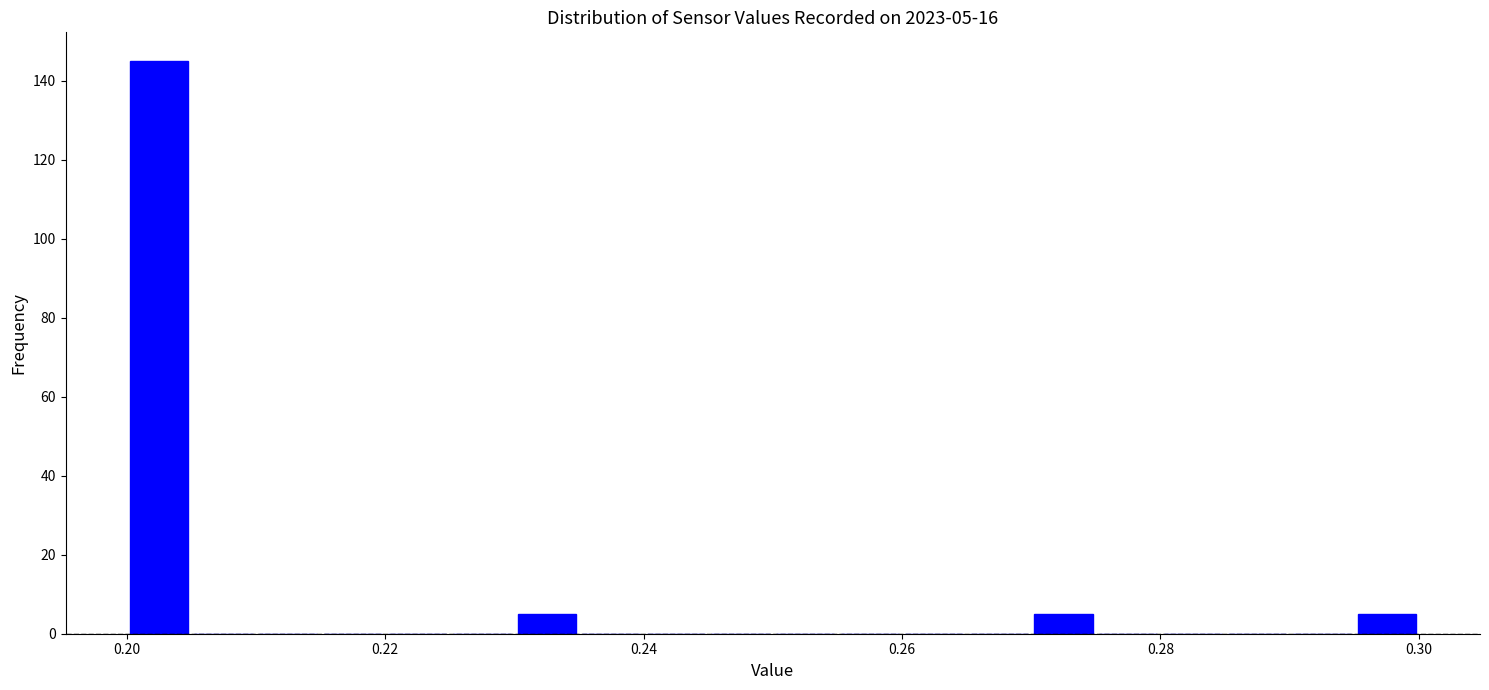

Read against the x-axis, roughly where is the centre of the tallest bar?

0.202